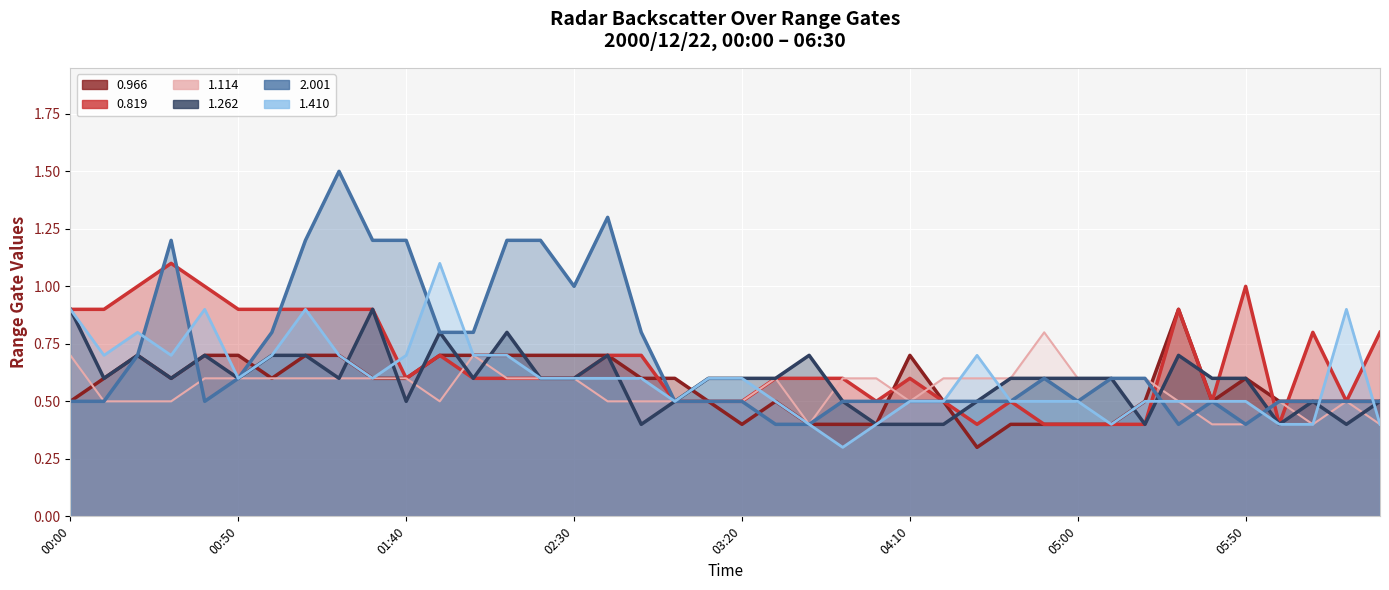

How many lines are shown in the chart?

6